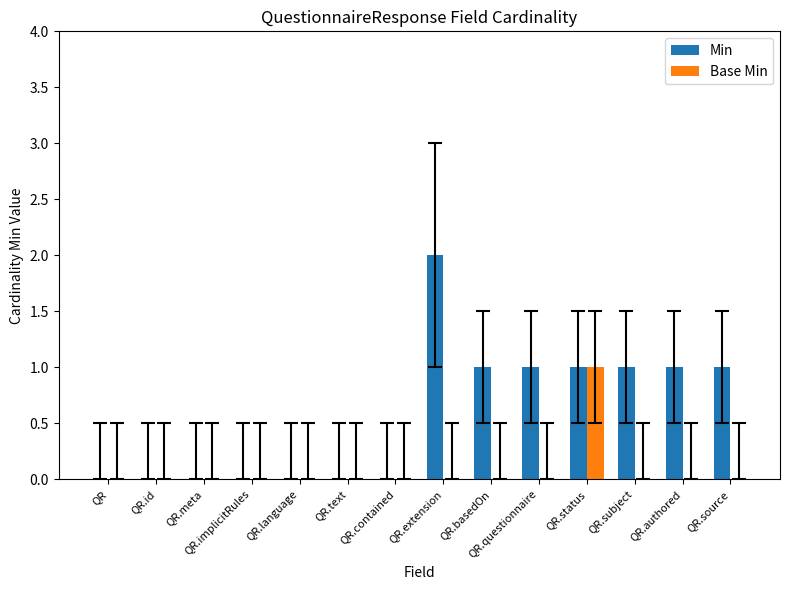

Count the number of categories in the chart.

14